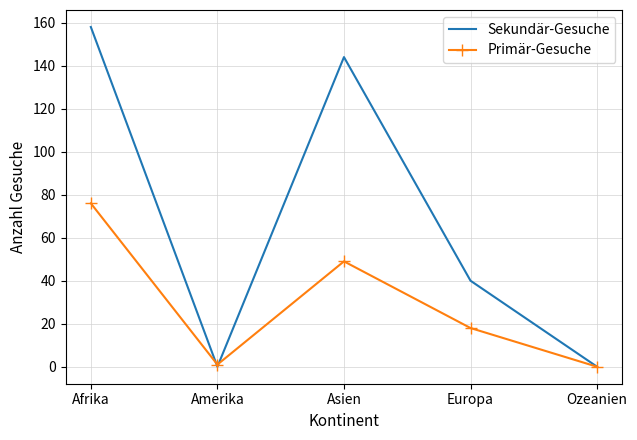

In Primär-Gesuche, how many points are lower than both neighbors (excluding endpoints)?

1